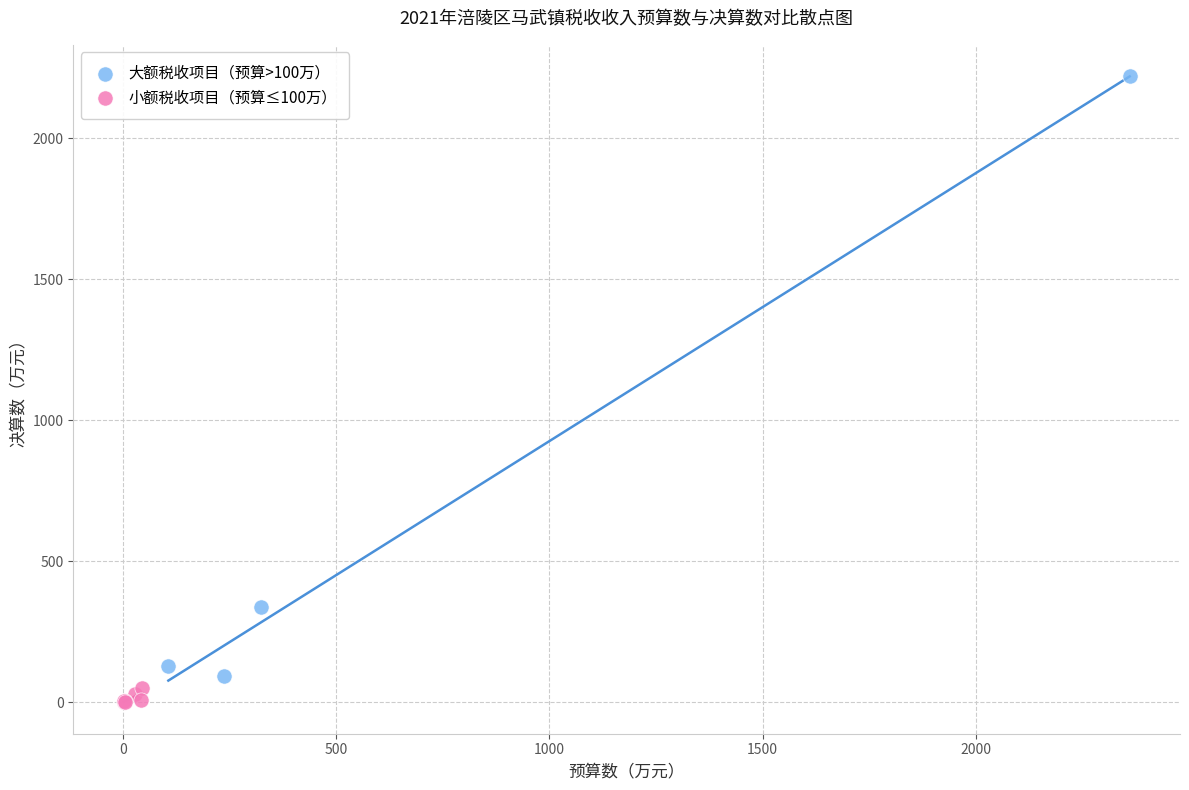

Which series contains the highest Y value?

大额税收项目（预算>100万）